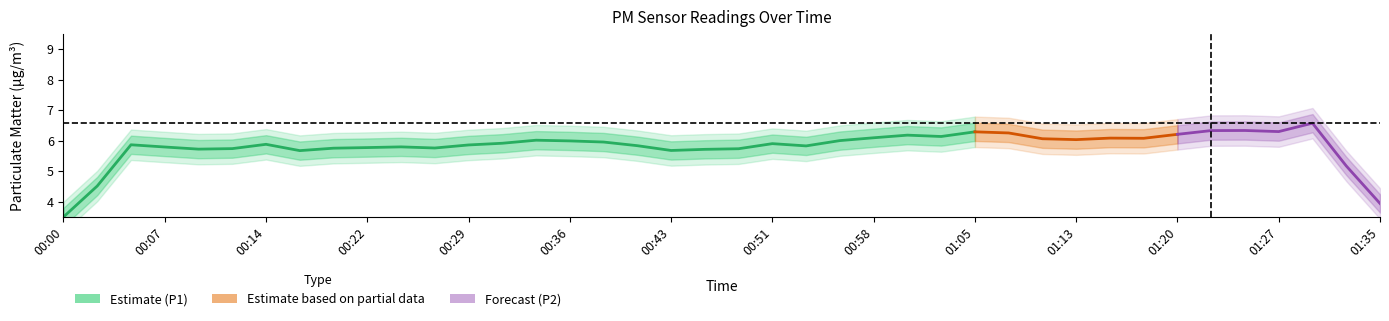

What is the value of the P1 point at the 35th from the left?

6.3